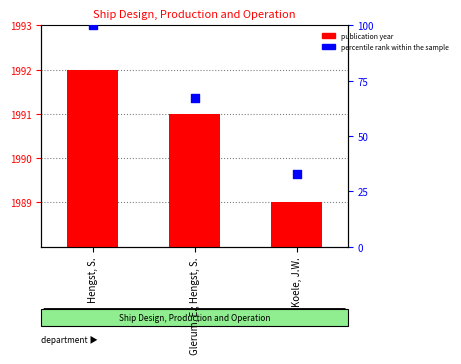

Which series reaches the maximum Y coordinate?

publication year